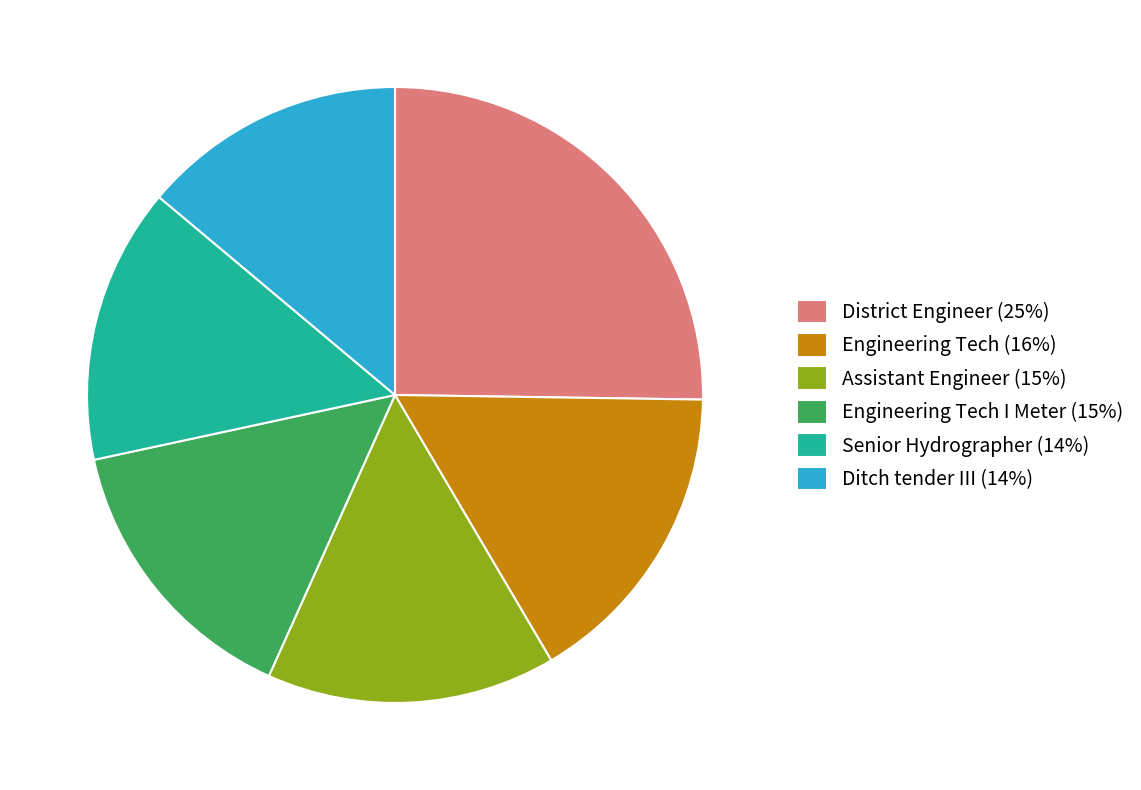

Which category has the biggest portion of the pie?

District Engineer (25%)